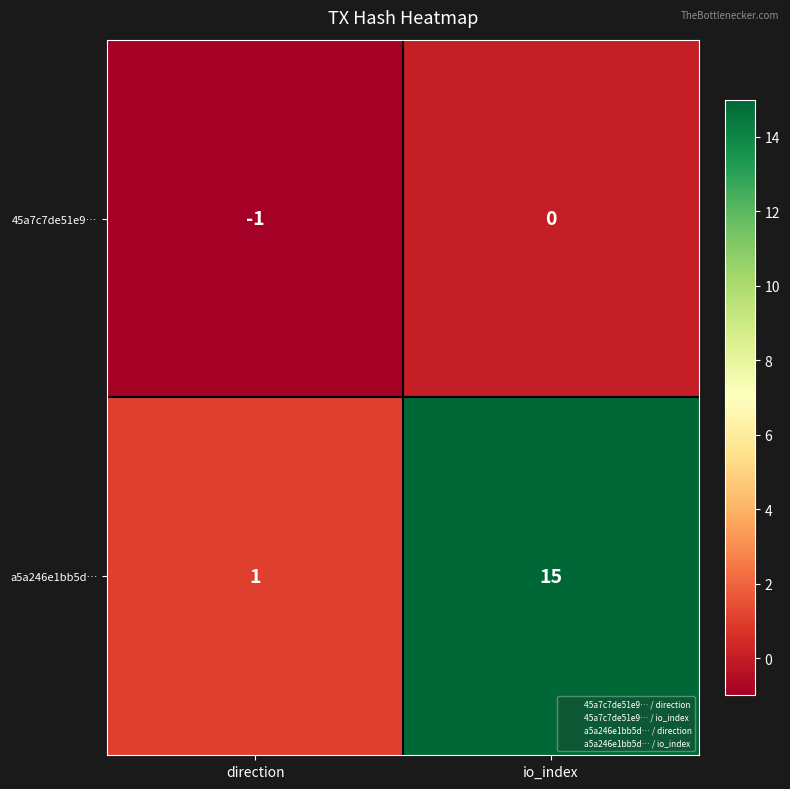

What is the spread (max minus min) of values at direction?

2